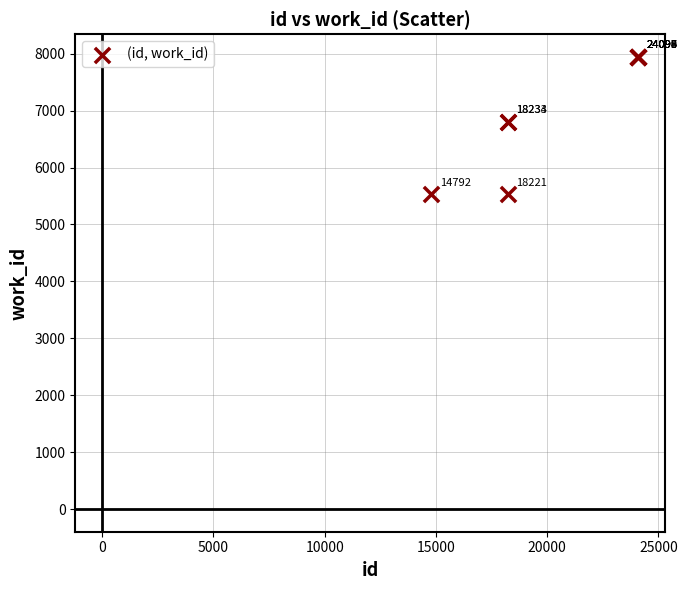

What Y value in the scatter plot is closest to 6737?

6805